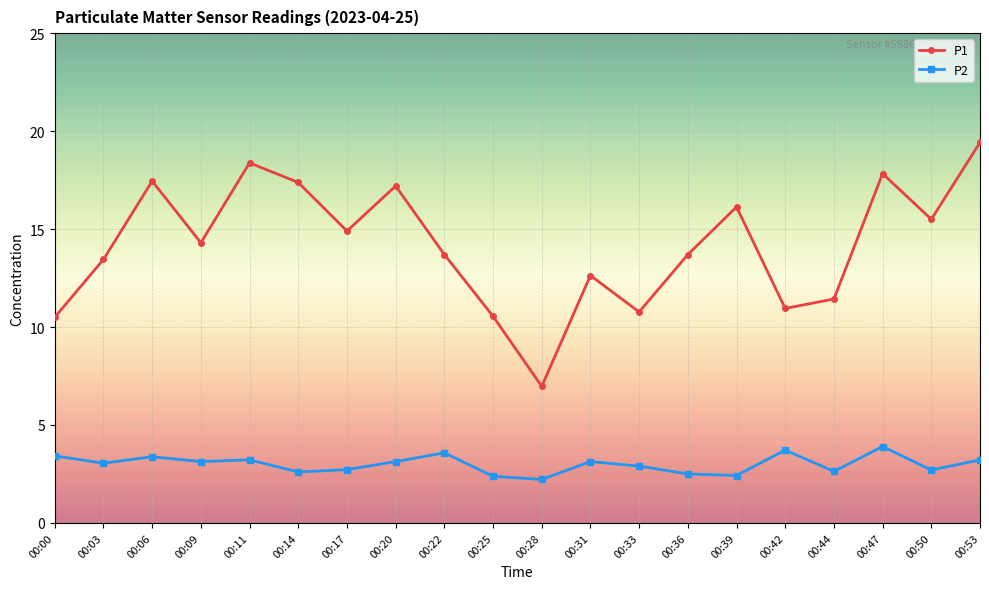

At which label does P1 reach its minimum?

00:28